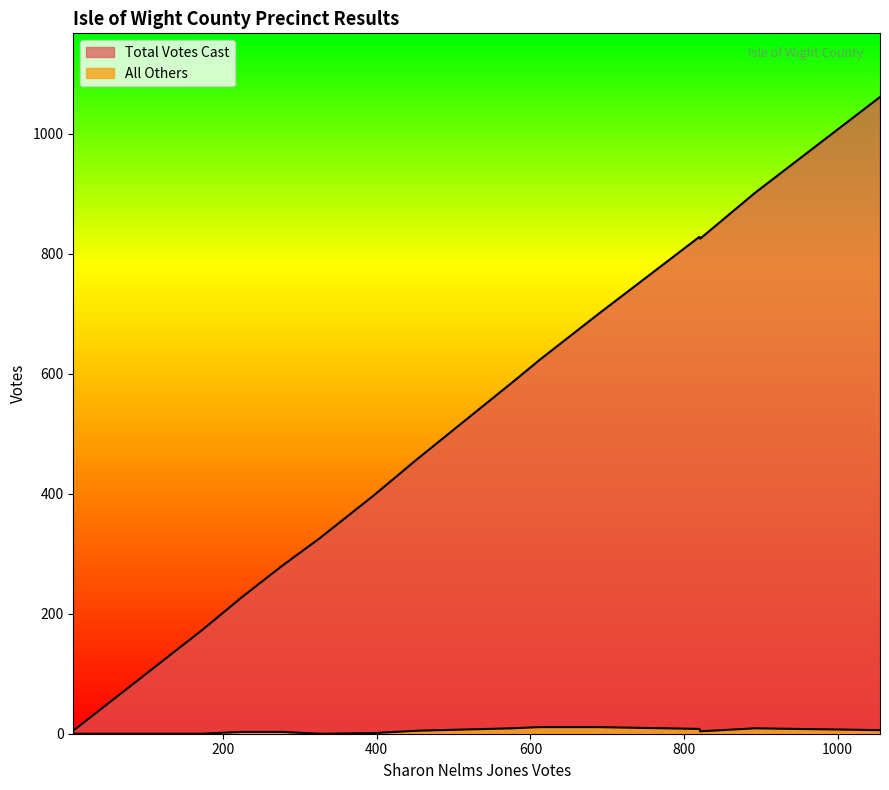

True or false: All Others and Sharon Nelms Jones intersect in this chart.

False